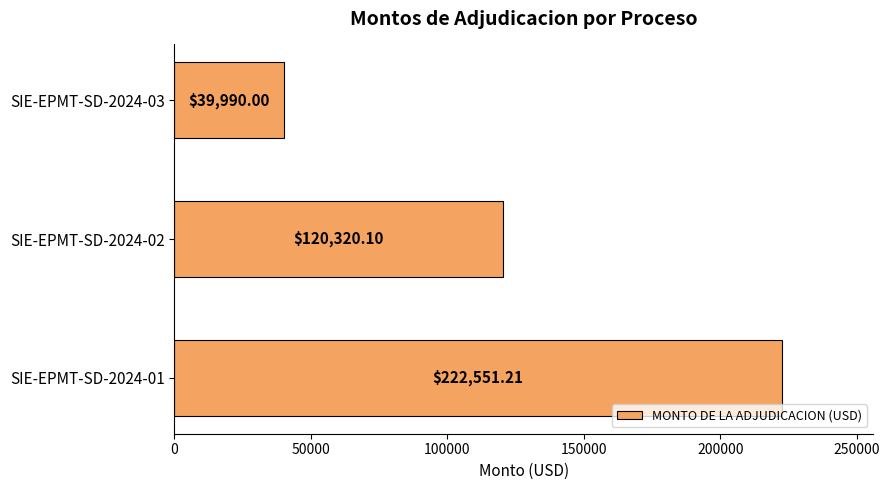

How many values are below 120320?

1